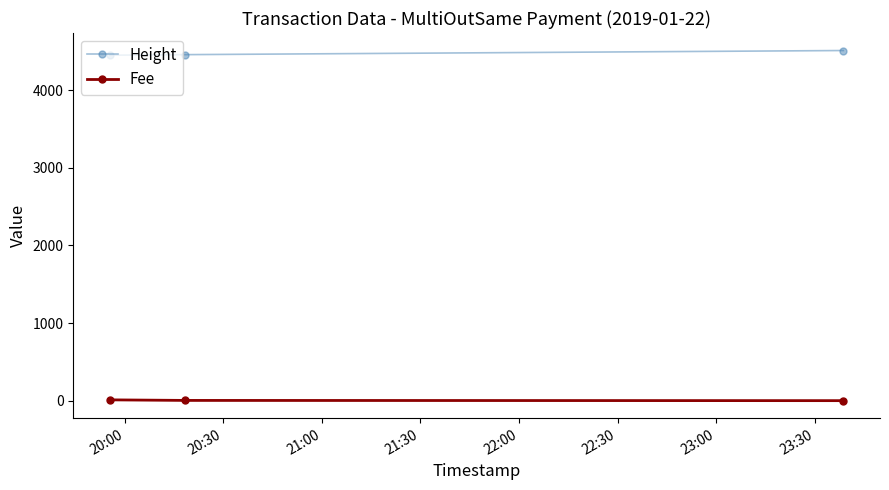

What is the value of the Height point at the 1st from the left?

4449.0